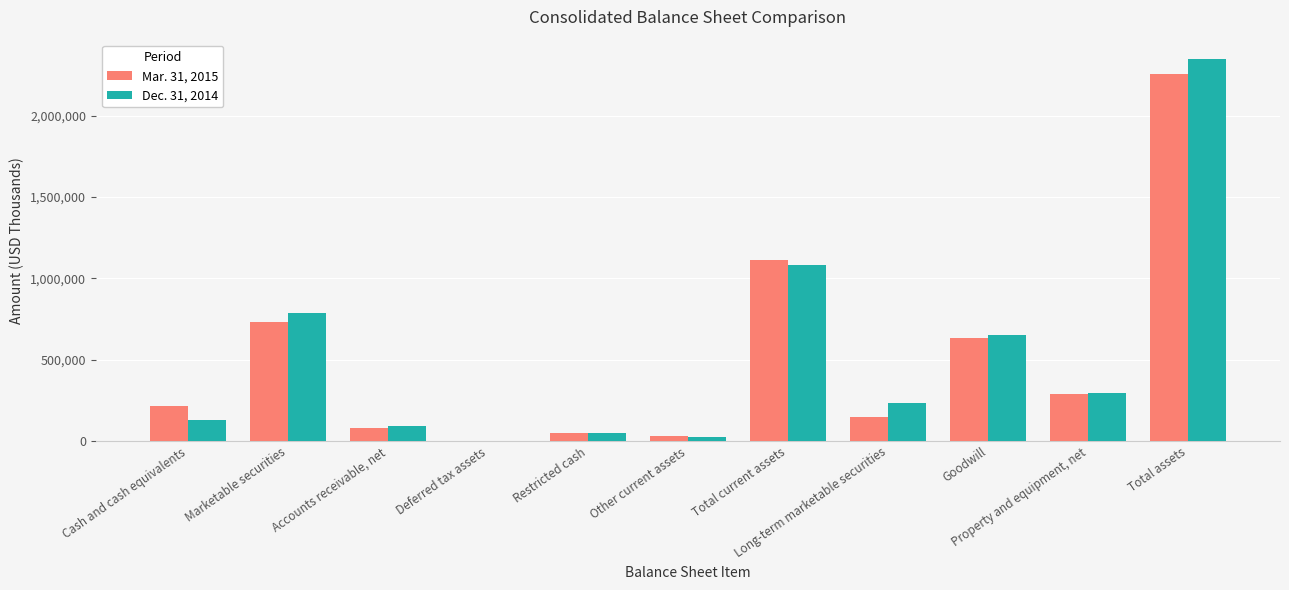

What is the maximum value shown in the chart?

2348793